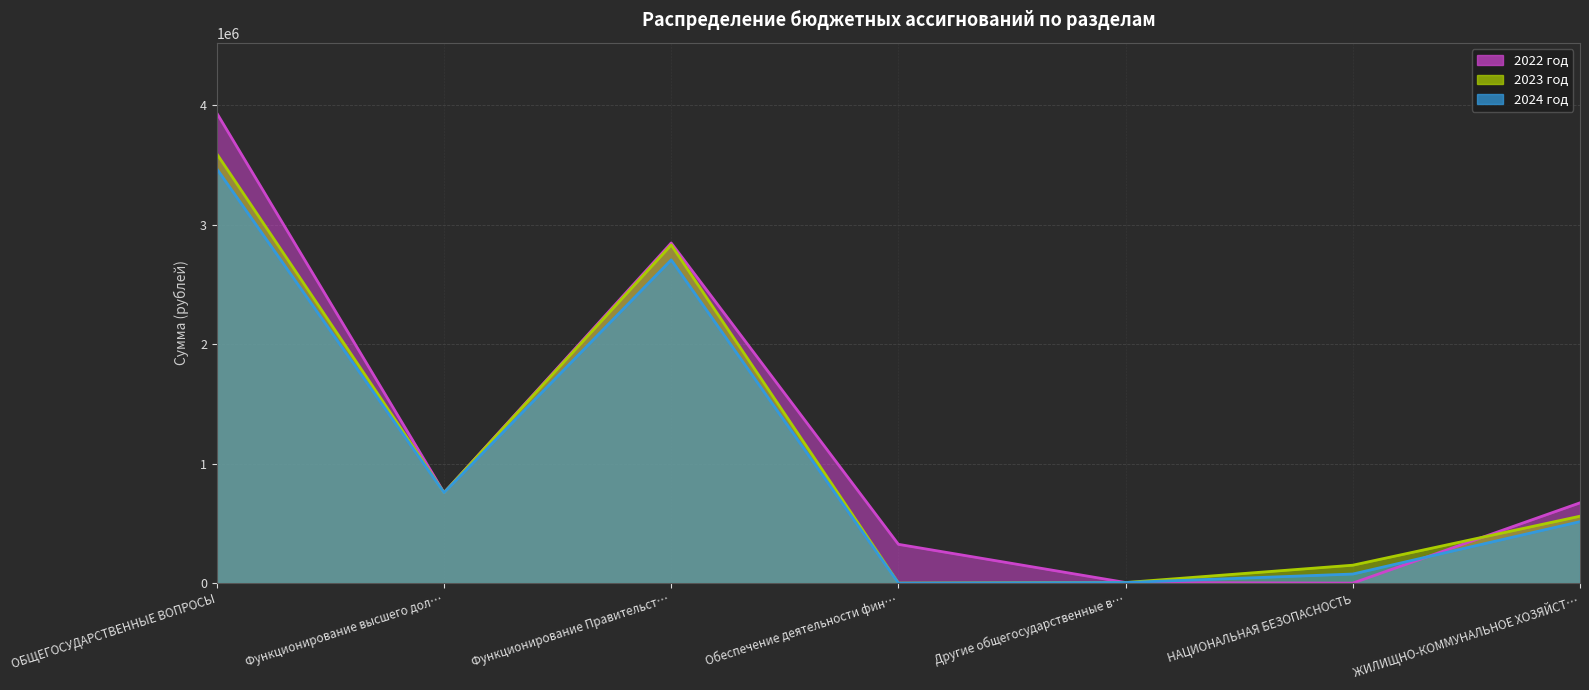

What is the sum of all 2023 год values?

7896780